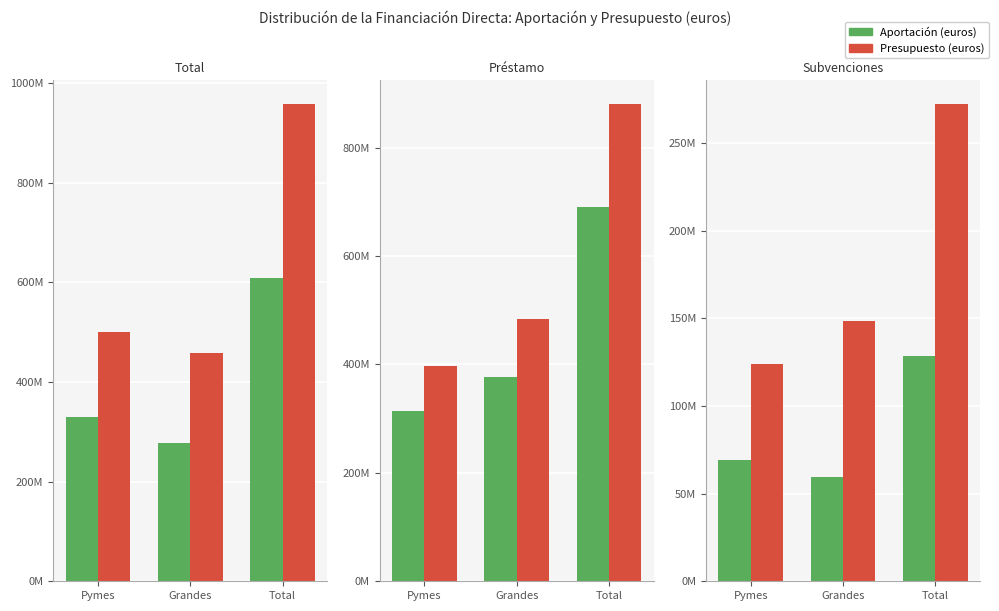

What is the label of the 1st bar from the right?

Total